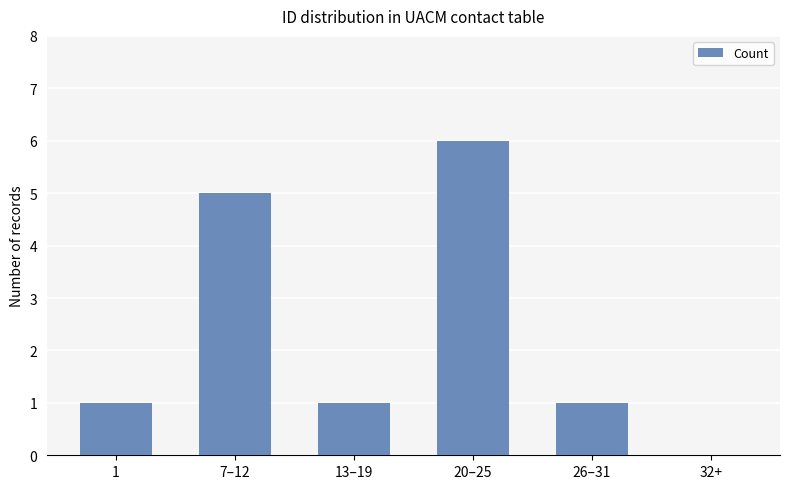

Count the values in the range 1 to 5.

4